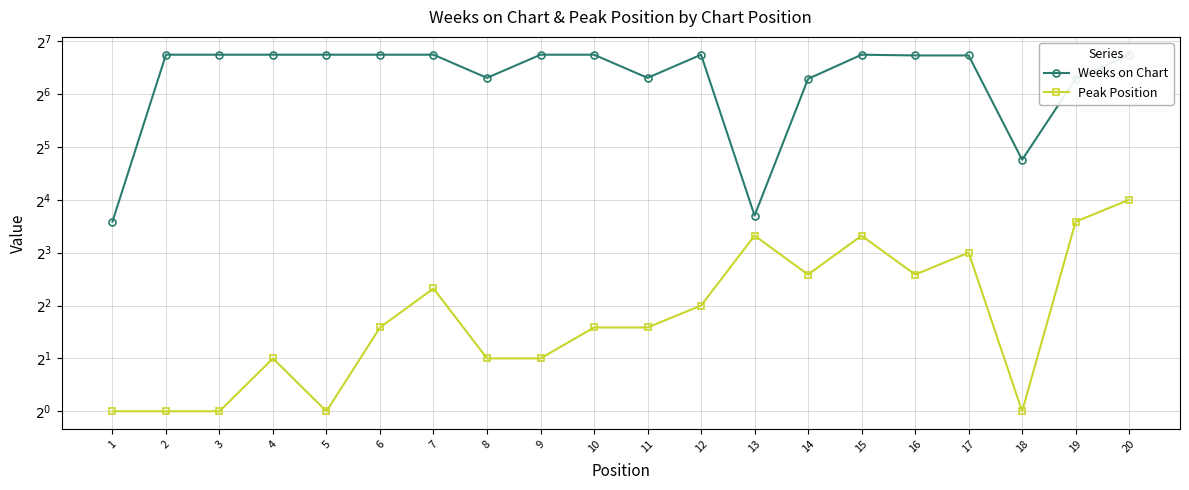

What is the smallest value displayed?

1